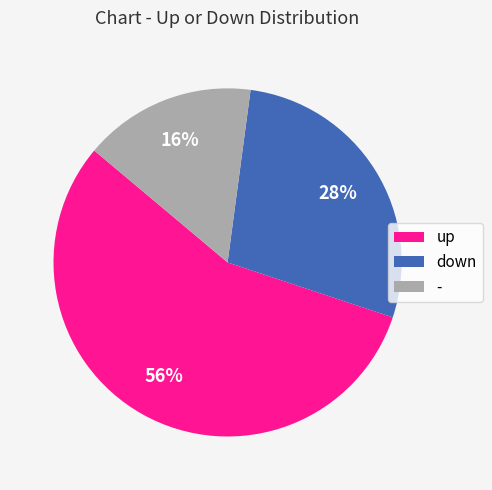

The up slice represents 71% of the pie. True or false?

False